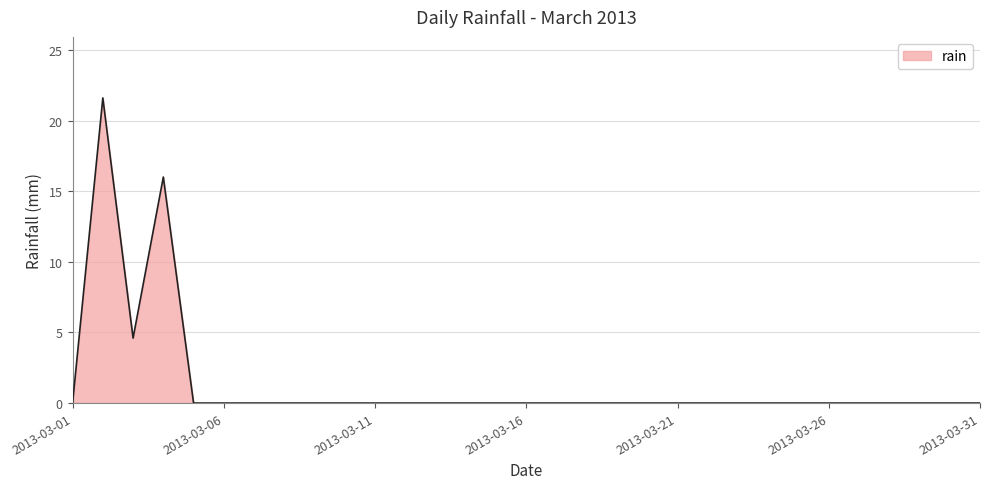

What is the difference between the maximum and minimum values?

21.6